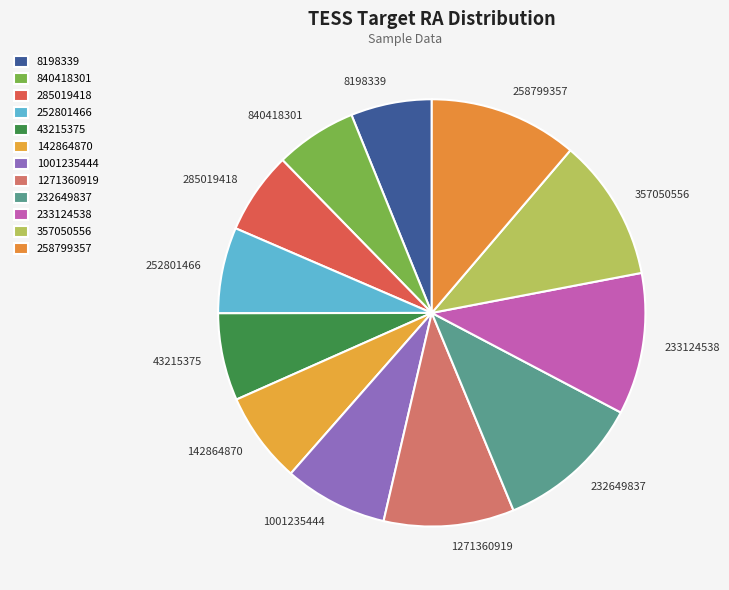

Which has a higher value, 43215375 or 258799357?

258799357